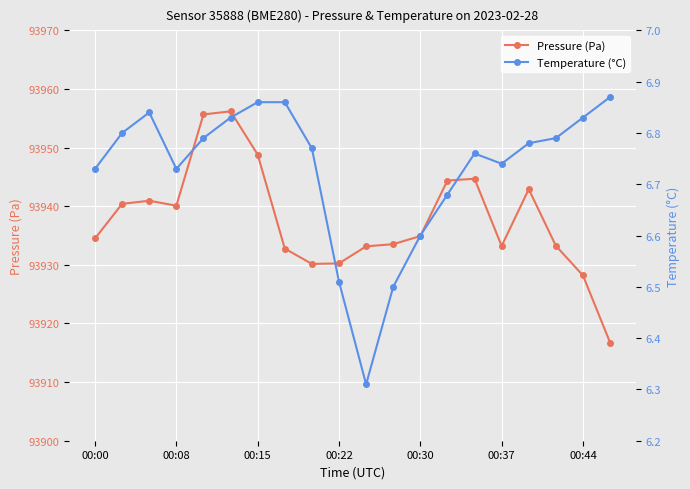

True or false: Pressure (Pa) has more than 1 interior local peaks.

True